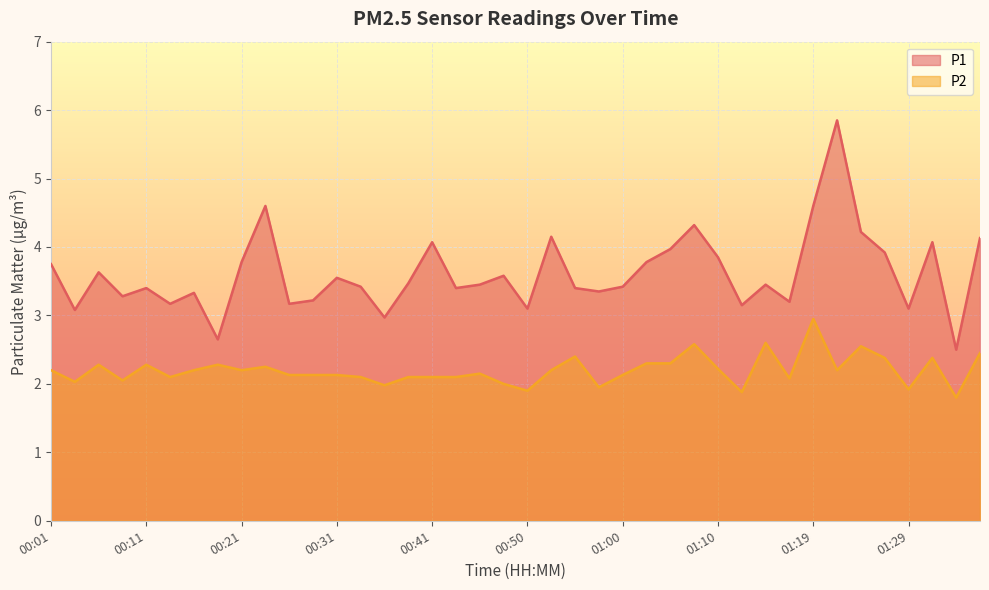

Reading right to left, extract all data points from this chart.

P1: 4.1	2.5	4.1	3.1	3.9	4.2	5.8	4.6	3.2	3.5	3.1	3.9	4.3	4.0	3.8	3.4	3.4	3.4	4.2	3.1	3.6	3.5	3.4	4.1	3.5	3.0	3.4	3.5	3.2	3.2	4.6	3.8	2.6	3.3	3.2	3.4	3.3	3.6	3.1	3.8
P2: 2.5	1.8	2.4	1.9	2.4	2.5	2.2	3.0	2.1	2.6	1.9	2.2	2.6	2.3	2.3	2.1	1.9	2.4	2.2	1.9	2.0	2.1	2.1	2.1	2.1	2.0	2.1	2.1	2.1	2.1	2.2	2.2	2.3	2.2	2.1	2.3	2.0	2.3	2.0	2.2